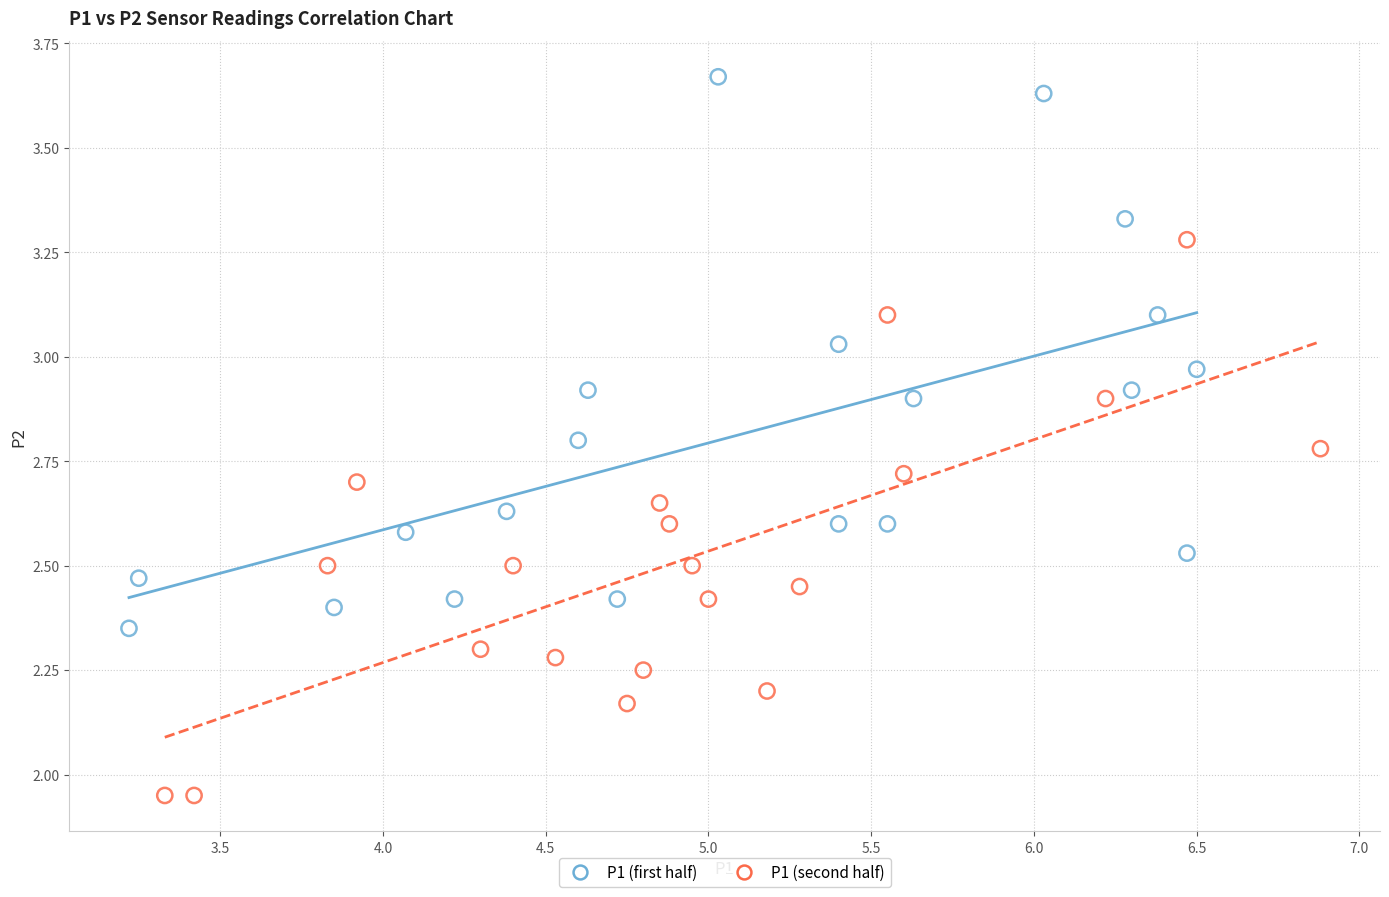

Which series reaches the maximum Y coordinate?

P1 (first half)